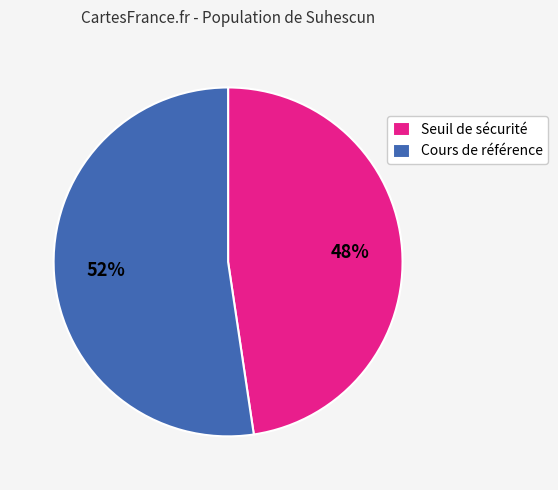

Combined, do Cours de référence and Seuil de sécurité account for over 50%?

Yes